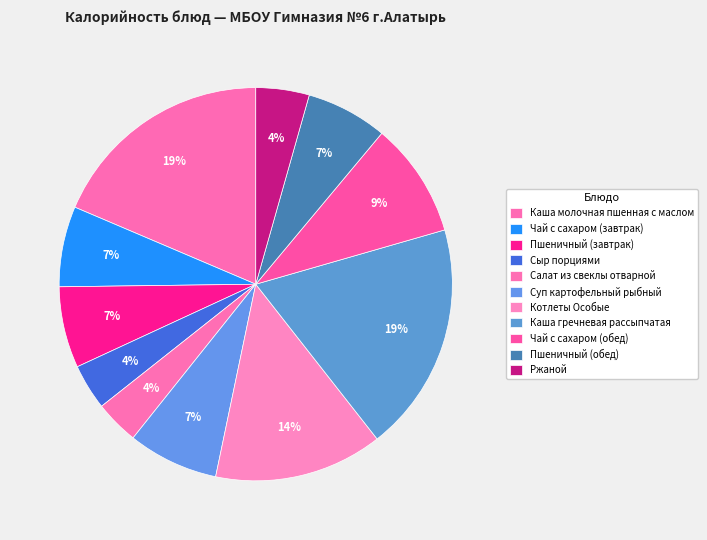

Count the number of slices in the pie.

11